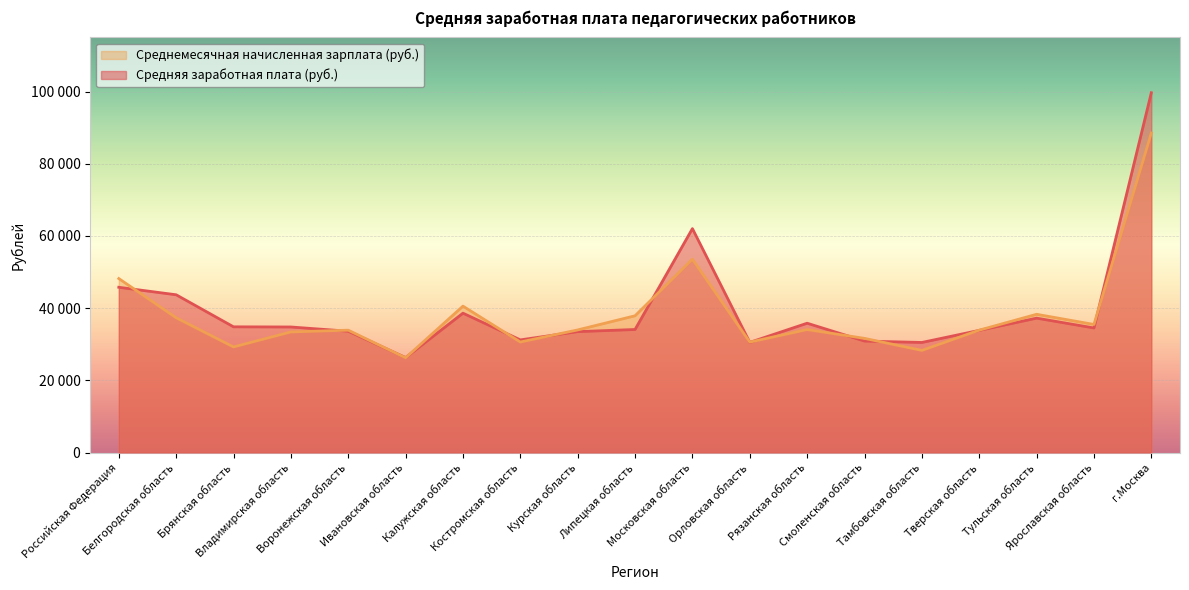

Count the number of categories in the chart.

19